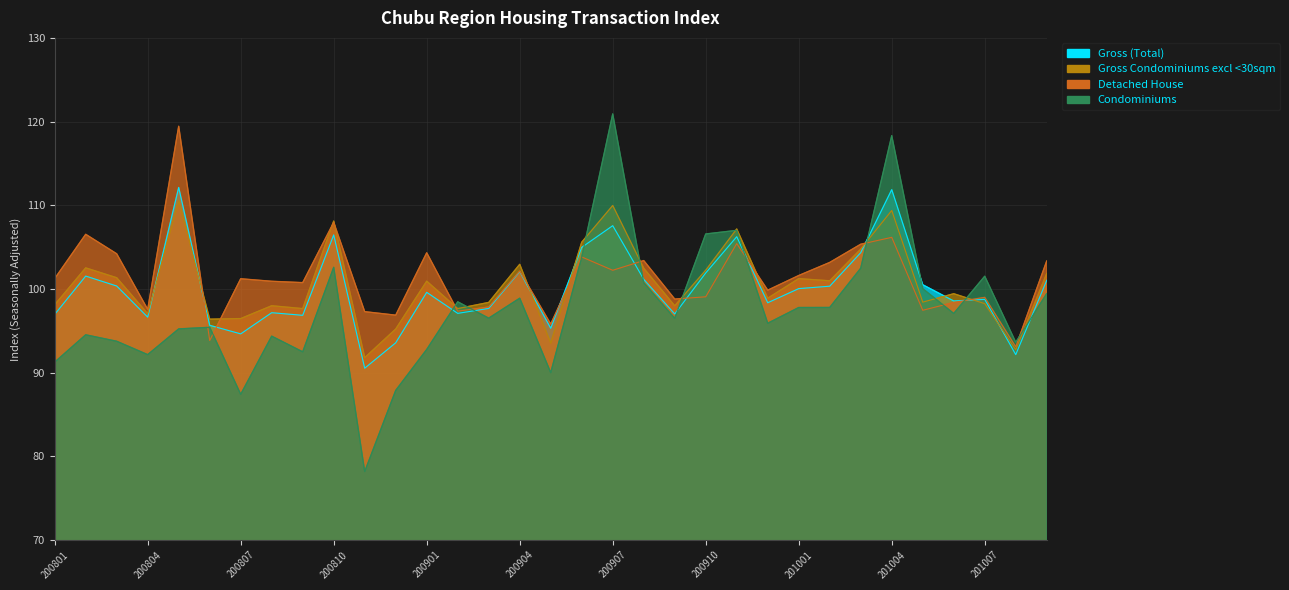

Rank the series at 200807 from highest to lowest value.

Detached House, Gross Condominiums excl <30sqm, Gross (Total), Condominiums